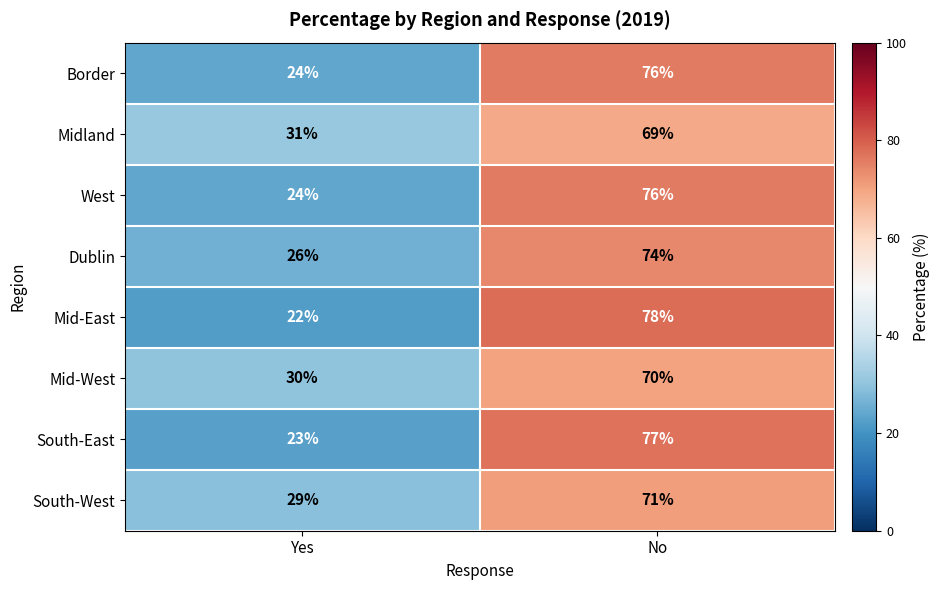

What is the total value across all series at No?

591